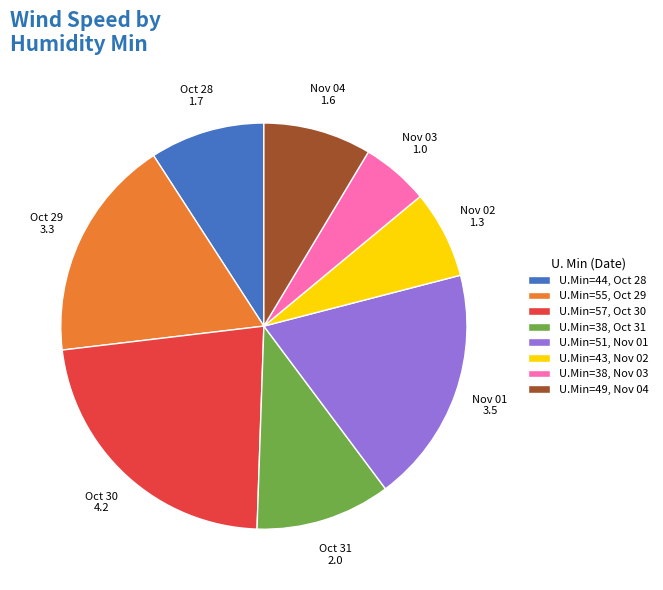

True or false: U.Min=38, Nov 03 accounts for 14% of the total.

False